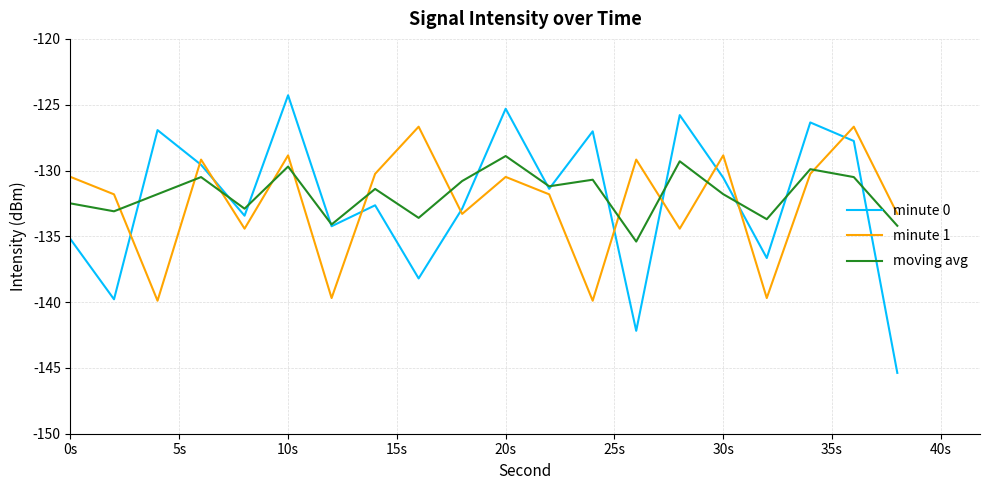

In minute 1, how many points are higher than both neighbors (excluding endpoints)?

7